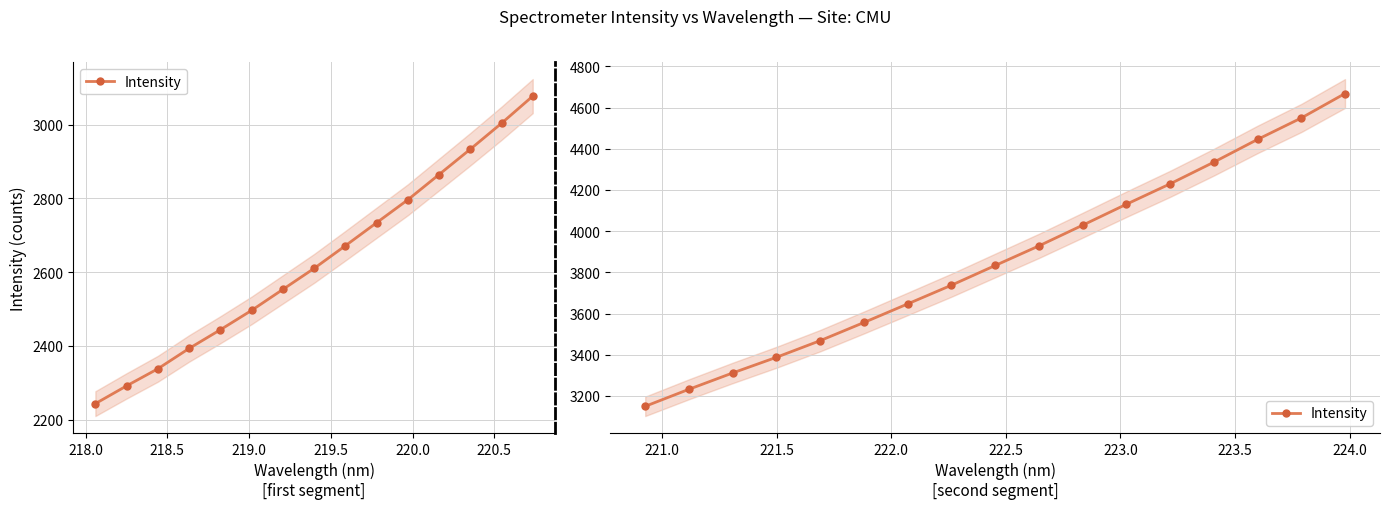

True or false: there are more than 0 points higher than both neighbors.

False